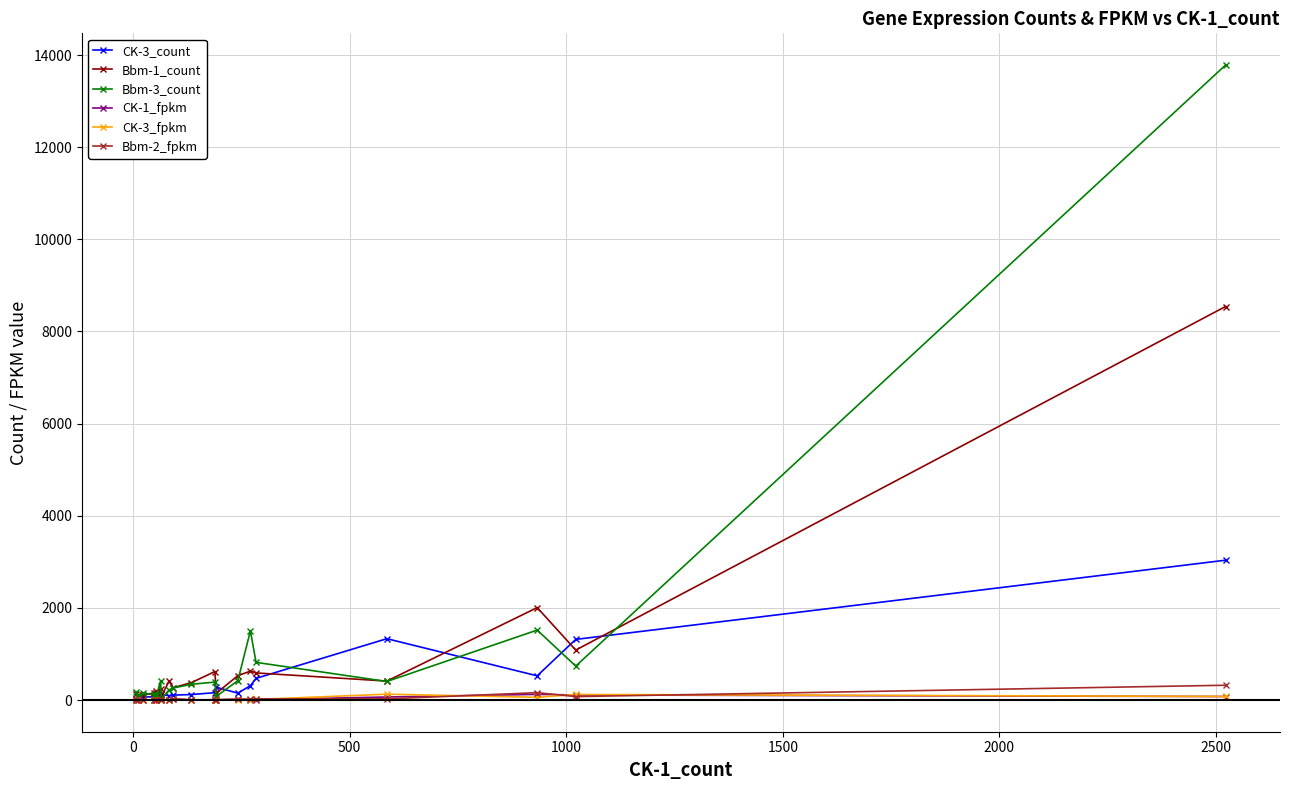

Does the chart display data point markers on the line(s)?

Yes